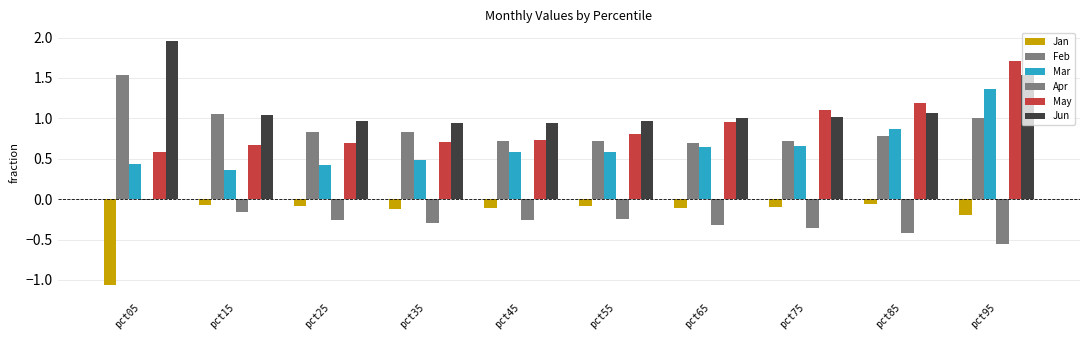

How many groups of bars are there?

10